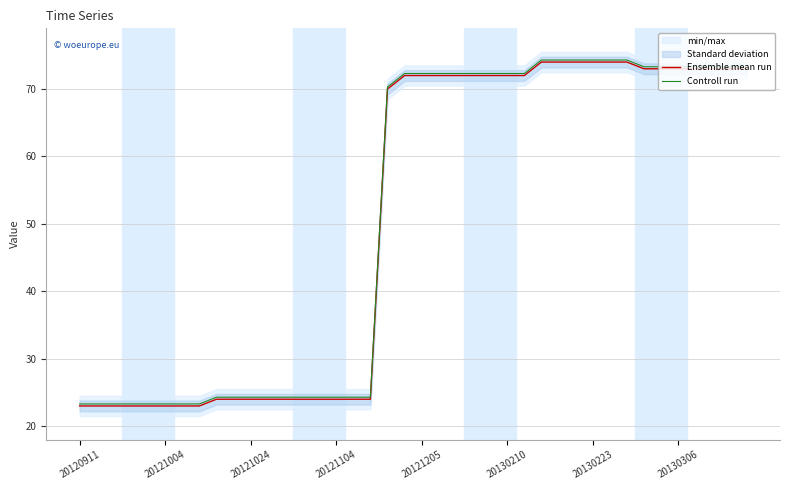

Reading left to right, extract all data points from this chart.

Ensemble mean run: 23.0	23.0	23.0	23.0	23.0	23.0	23.0	23.0	24.0	24.0	24.0	24.0	24.0	24.0	24.0	24.0	24.0	24.0	70.0	72.0	72.0	72.0	72.0	72.0	72.0	72.0	72.0	74.0	74.0	74.0	74.0	74.0	74.0	73.0	73.0	73.0	73.0	73.0	73.0	73.0
Controll run: 23.3	23.3	23.3	23.3	23.3	23.3	23.3	23.3	24.3	24.3	24.3	24.3	24.3	24.3	24.3	24.3	24.3	24.3	70.3	72.3	72.3	72.3	72.3	72.3	72.3	72.3	72.3	74.3	74.3	74.3	74.3	74.3	74.3	73.3	73.3	73.3	73.3	73.3	73.3	73.3